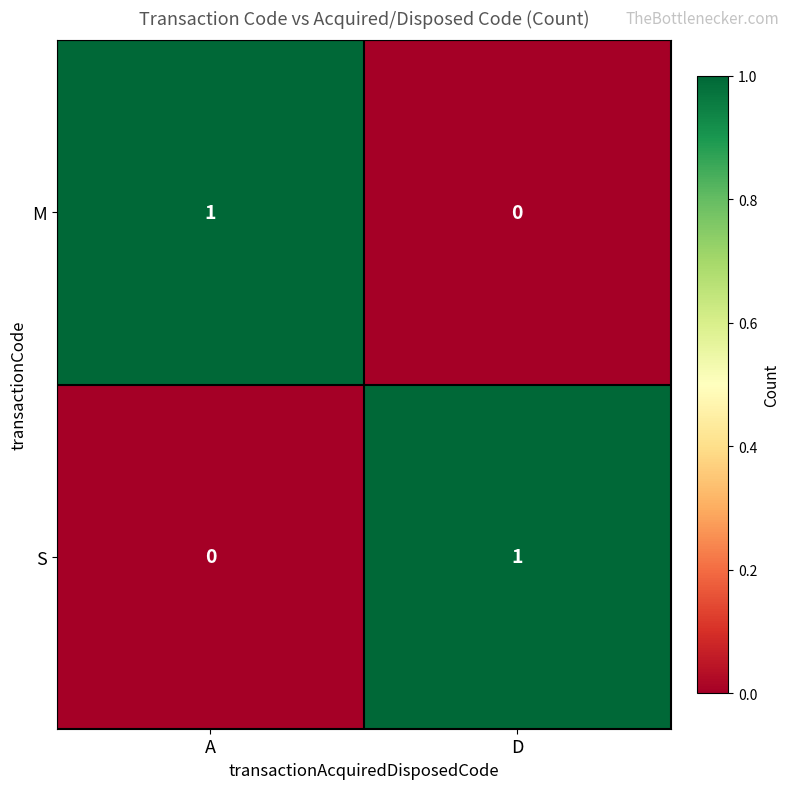

Rank the categories by M value from lowest to highest.

D, A